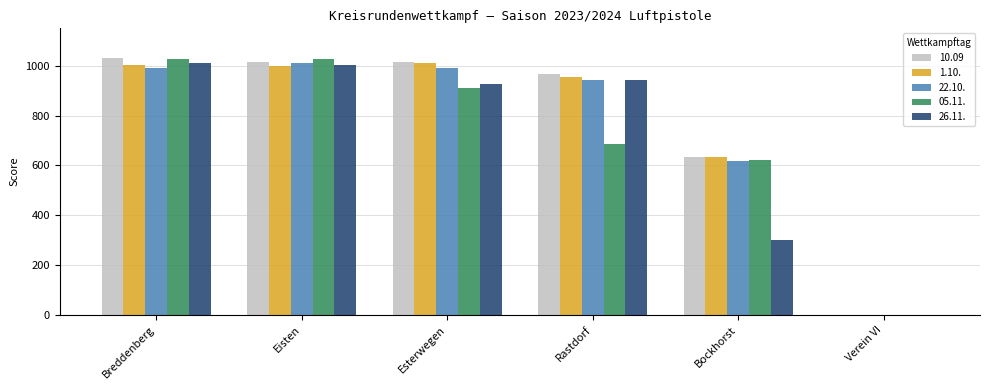

What value does the 1.10. series have at Eisten, to the nearest 100?

1000